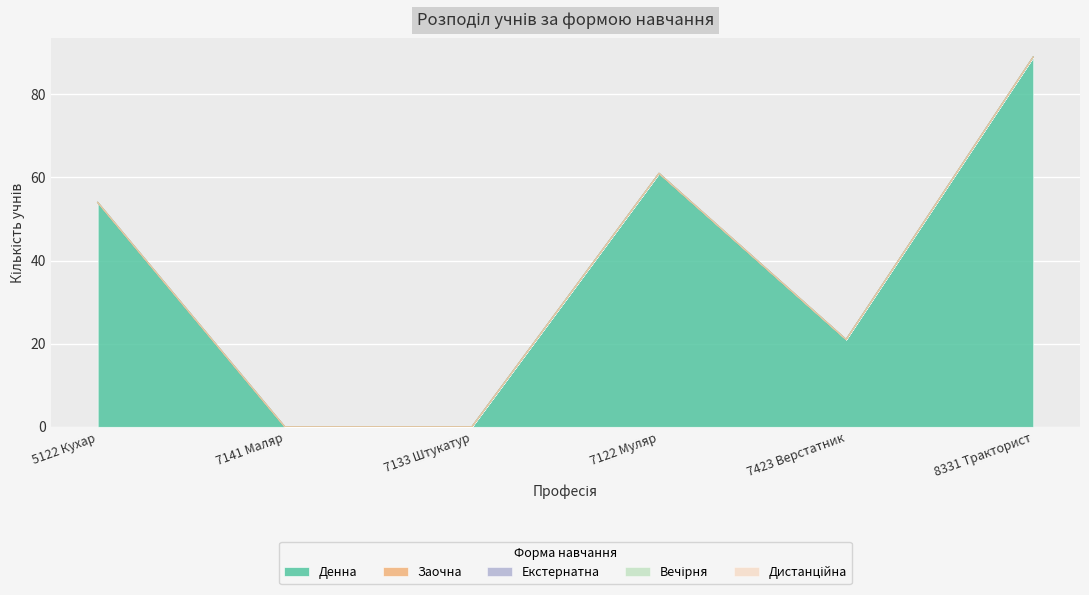

What position from the right is 5122 Кухар?

6